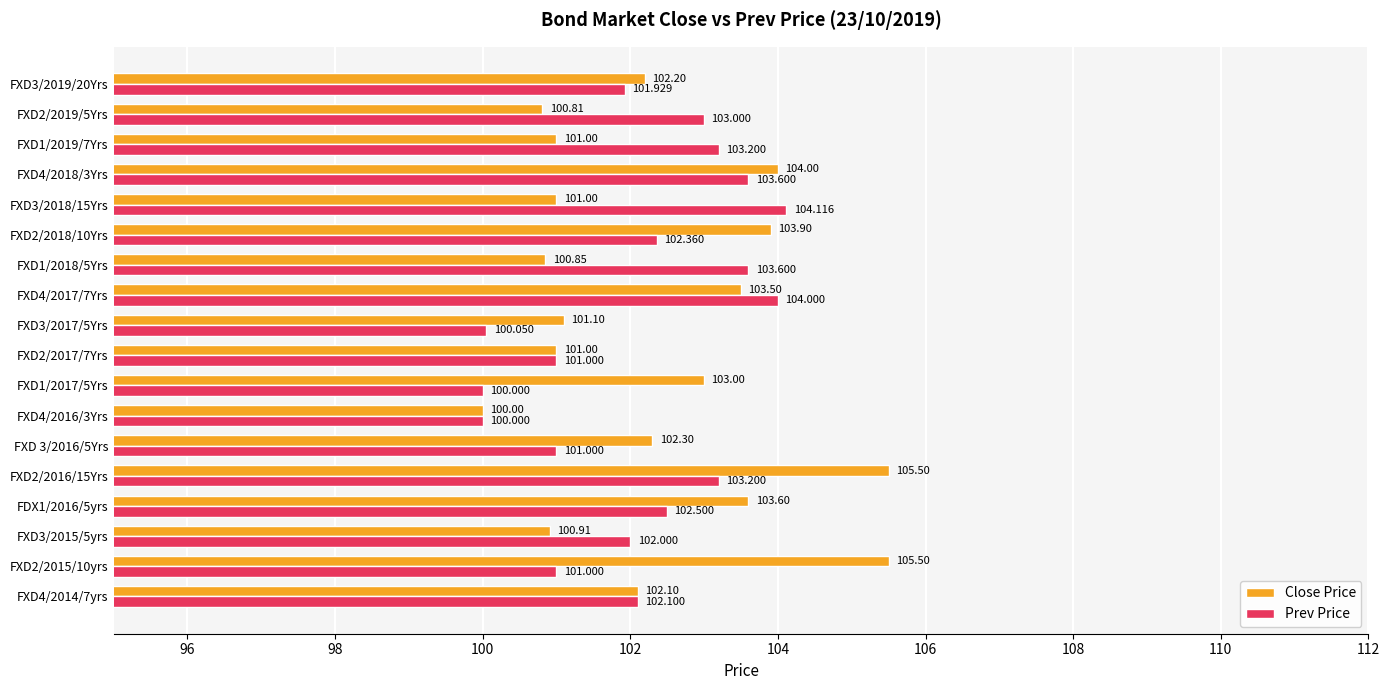

How many values in the Close Price series exceed 102?

10